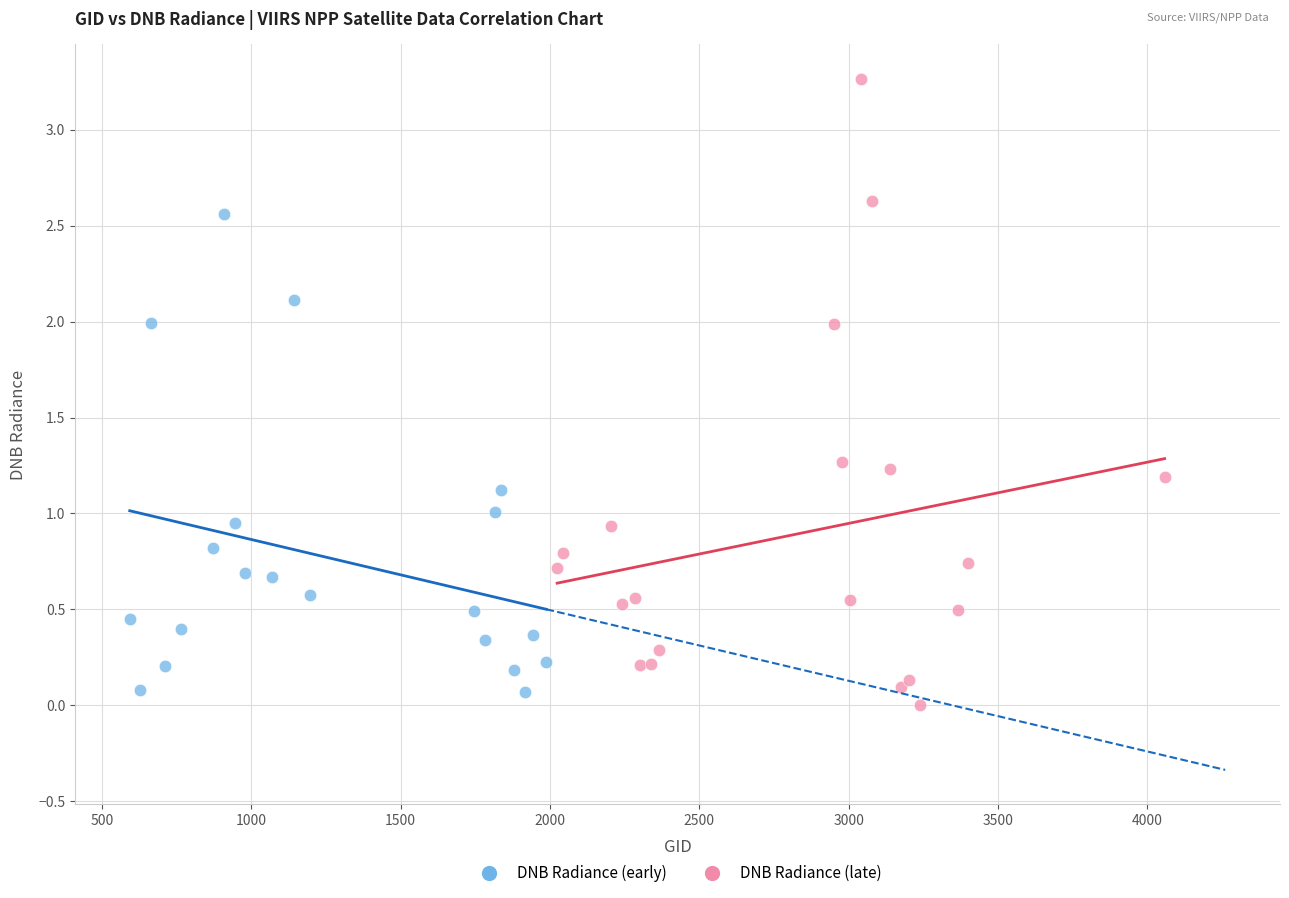

Which series contains the highest Y value?

DNB Radiance (late)